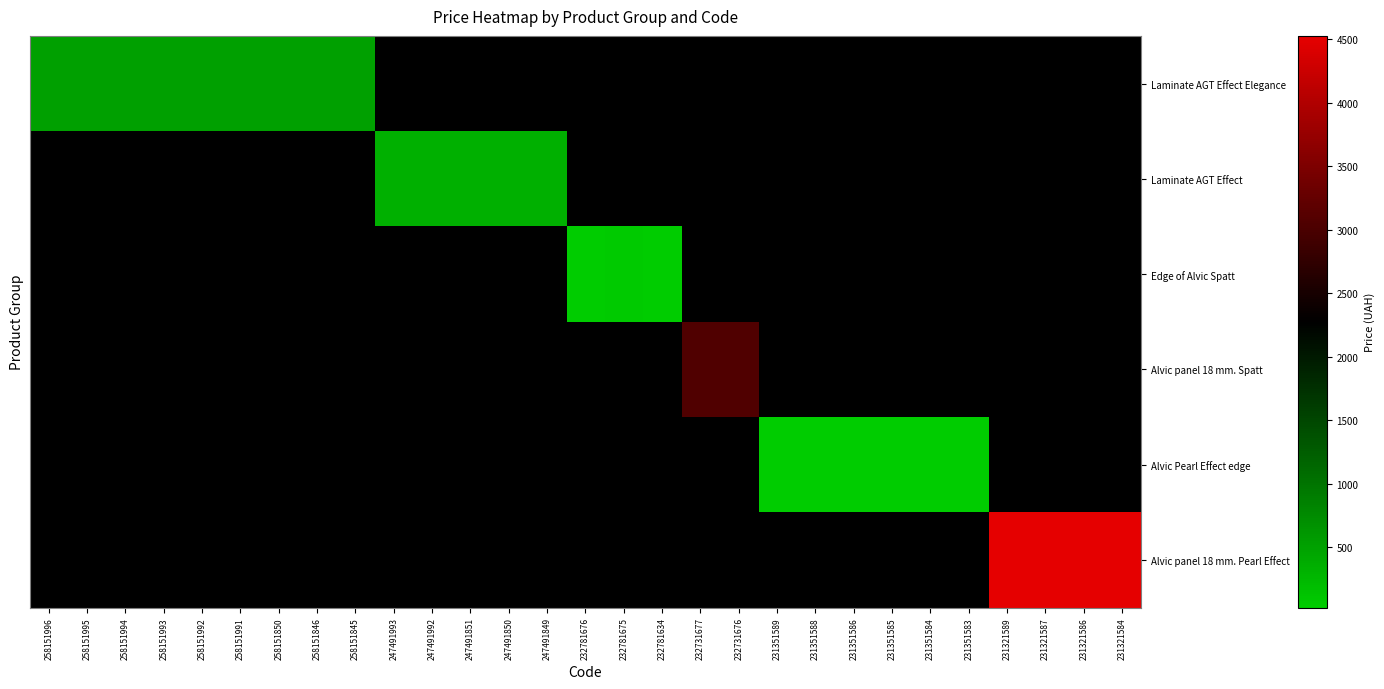

Count the number of data series in this chart.

6